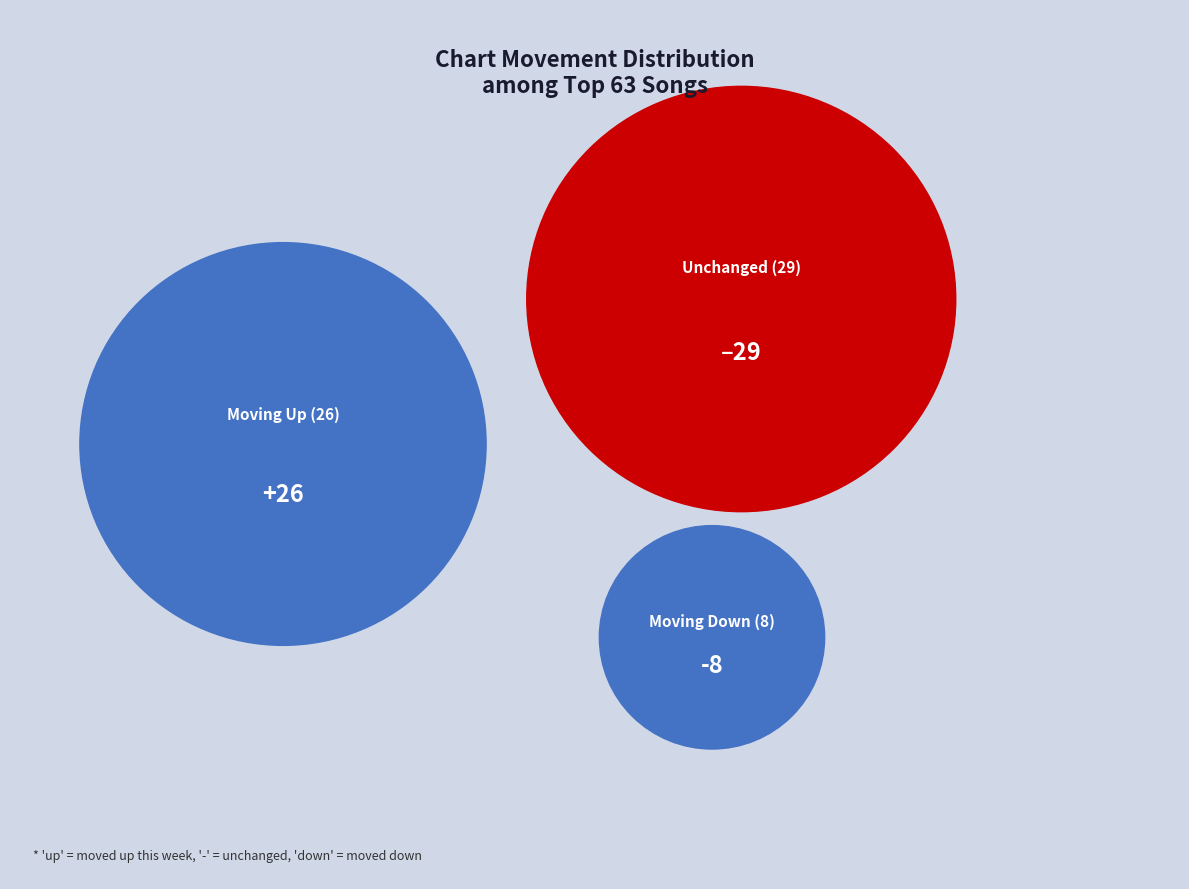

What percentage is the up slice, to the nearest percent?

41%